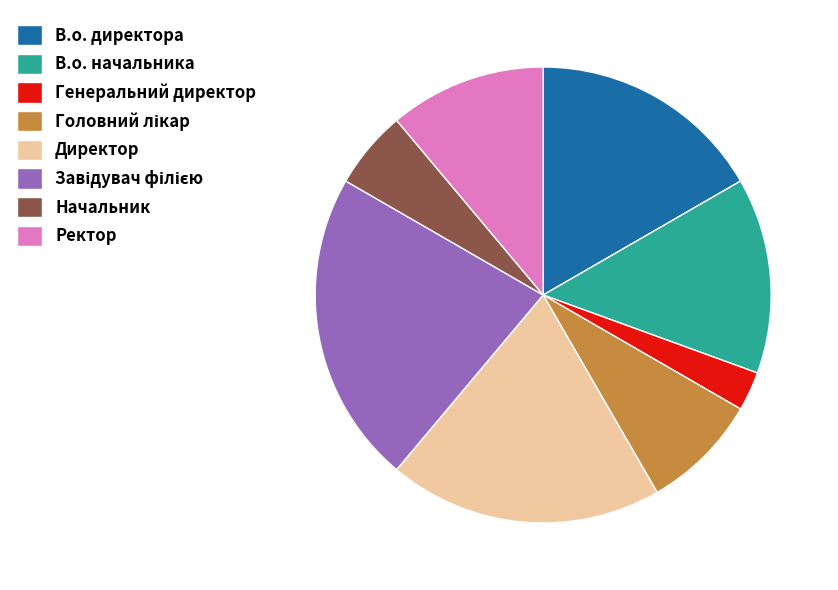

Approximately how many times larger is the value at Ректор compared to В.о. начальника?

0.8